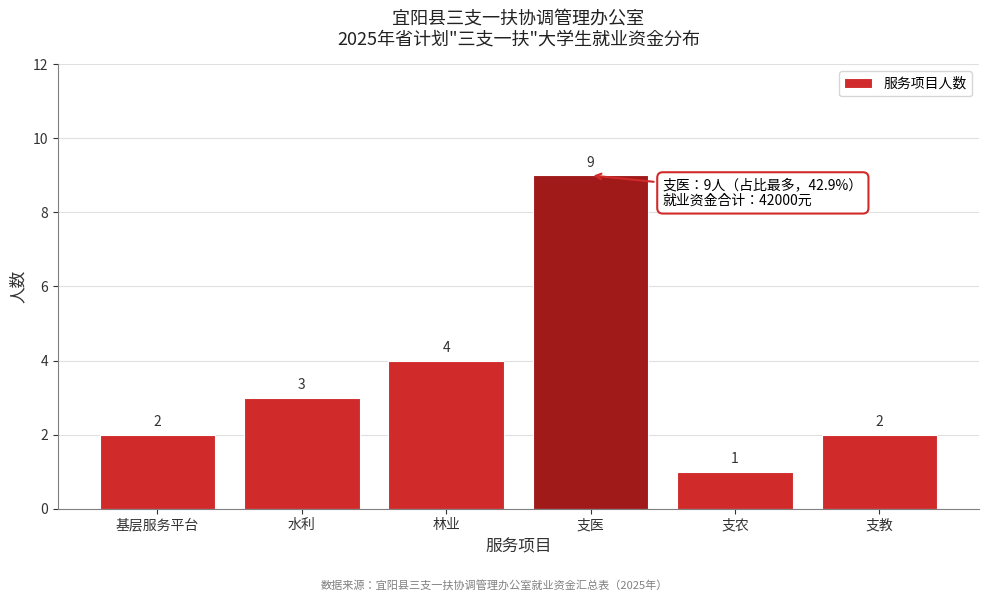

Reading right to left, what are all the values shown in this chart?

支教=2	支农=1	支医=9	林业=4	水利=3	基层服务平台=2